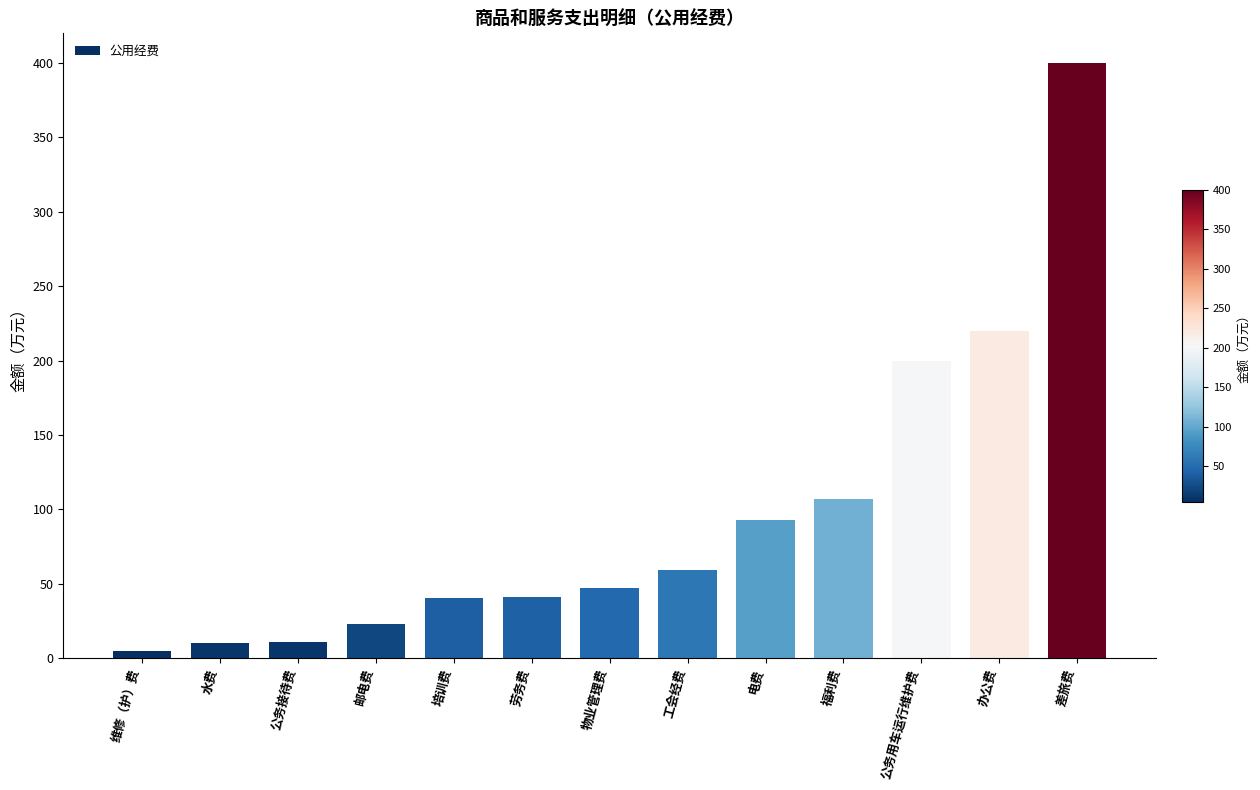

True or false: the data shows 59.4 at 工会经费.

True